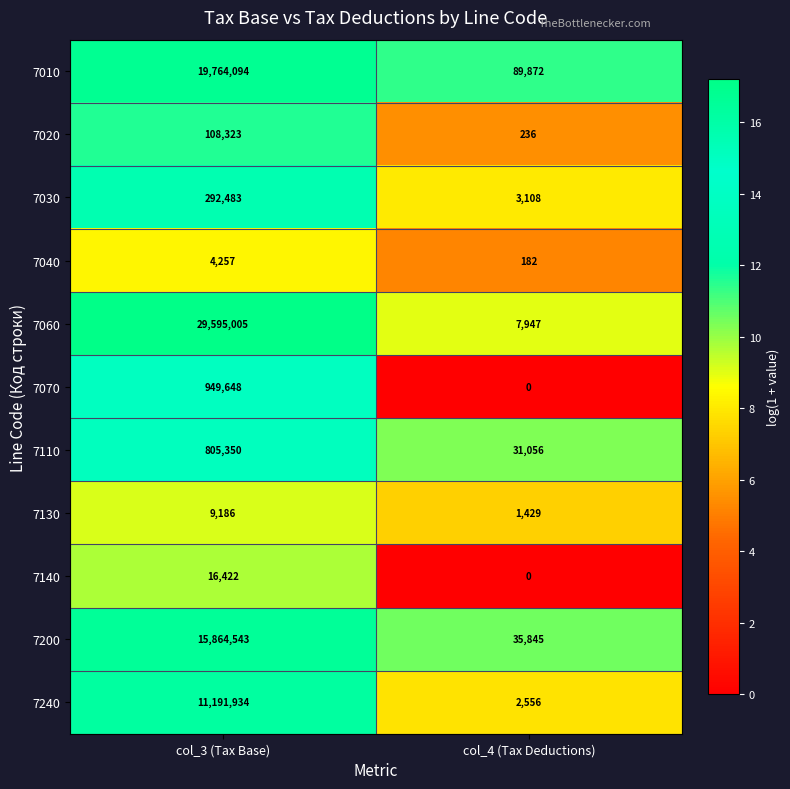

What is the difference between the 7240 values at col_4 (Tax Deductions) and col_3 (Tax Base)?

11189378